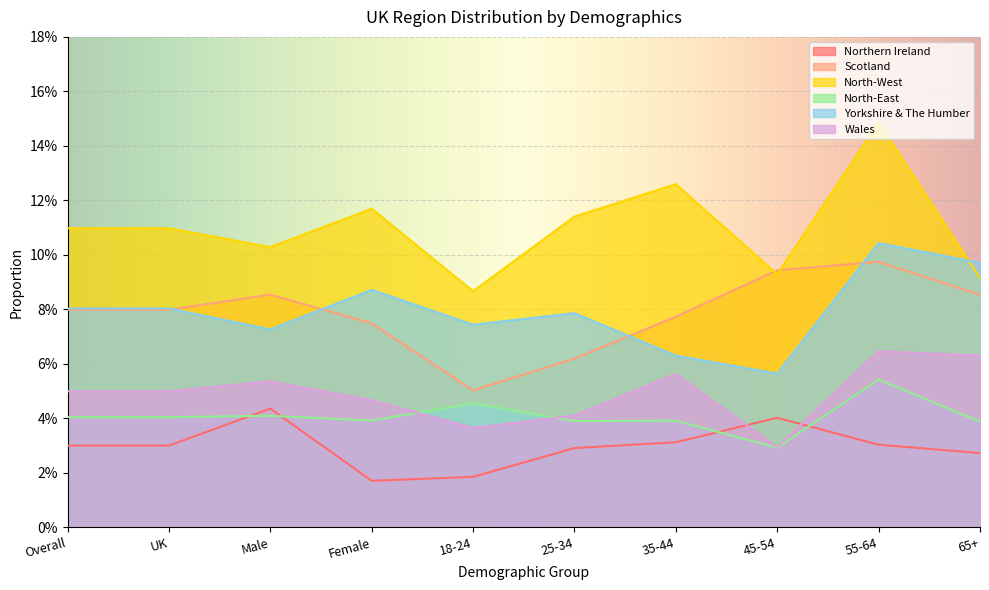

What are all the series names shown in the legend?

Northern Ireland, Scotland, North-West, North-East, Yorkshire & The Humber, Wales